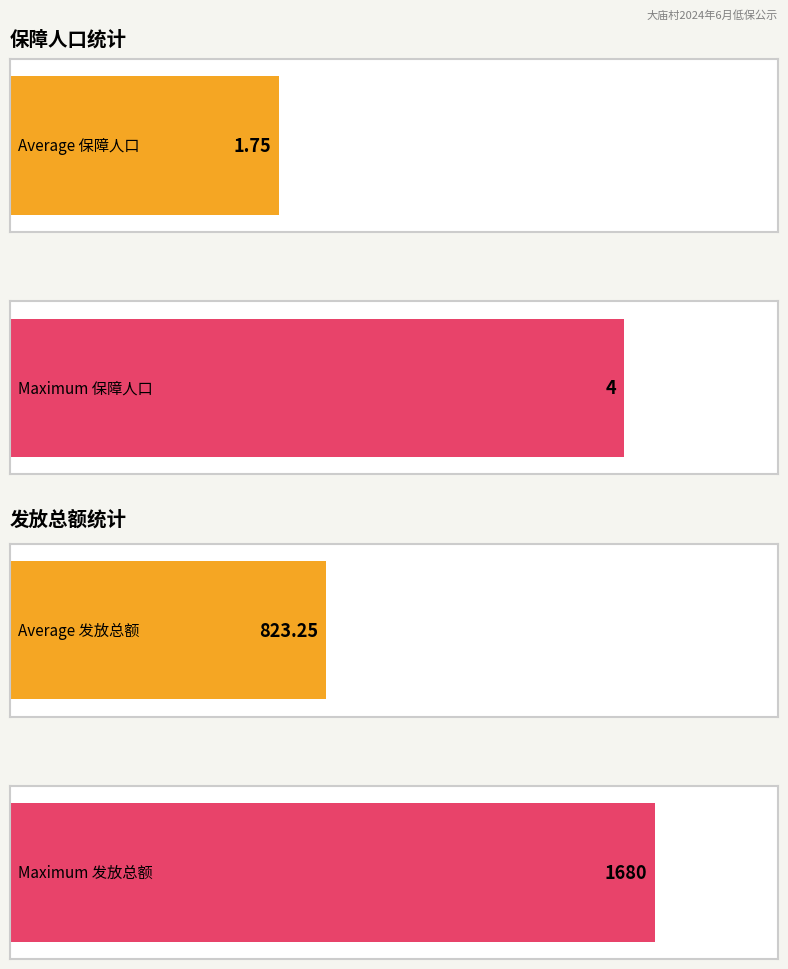

What is the difference between the maximum and minimum values in the 保障人口 series?

3